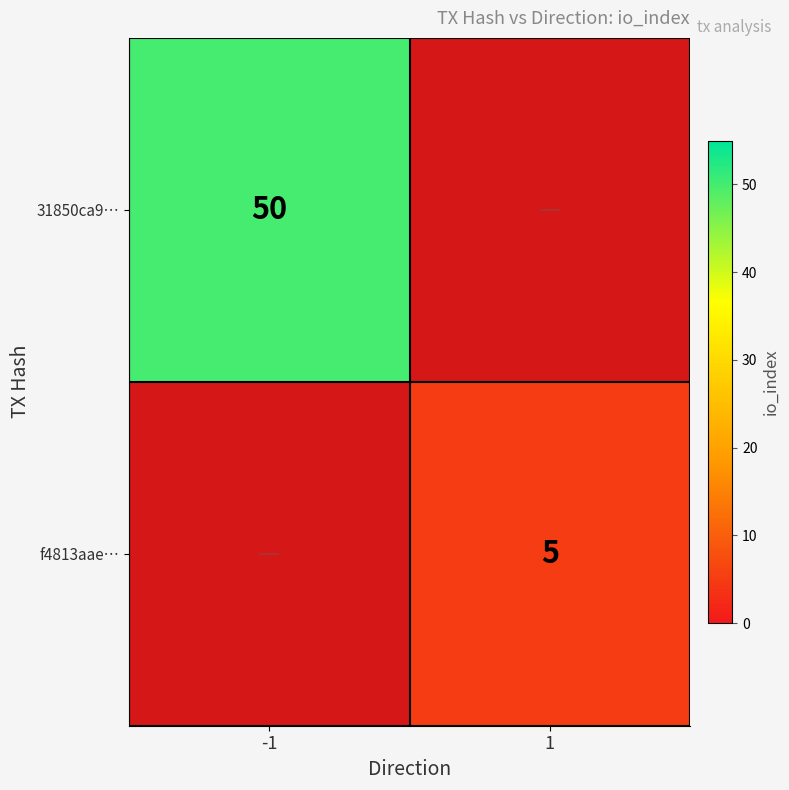

Which series has the widest spread of values?

31850ca9…